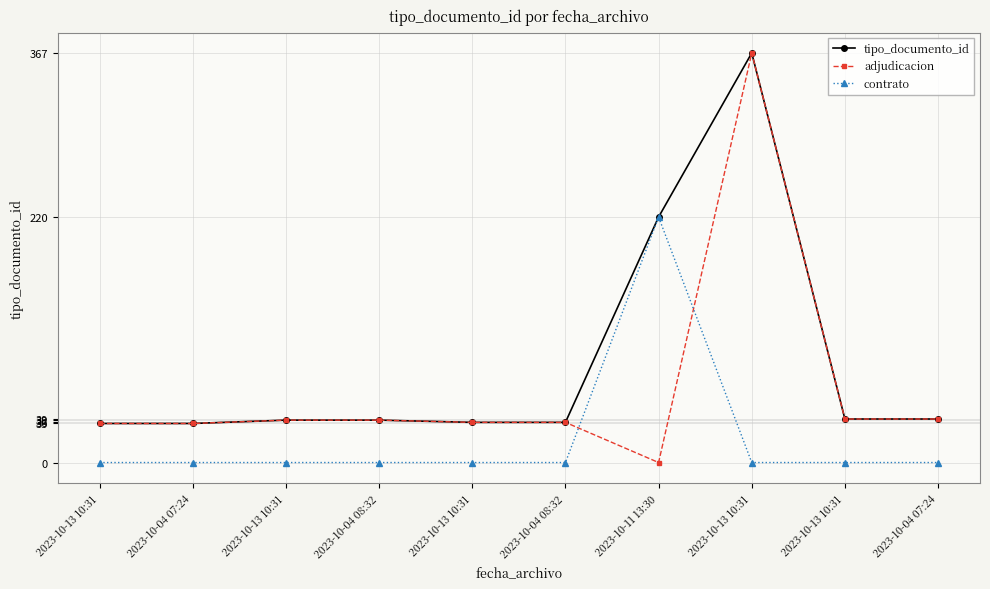

What is the average value of the contrato series?

22